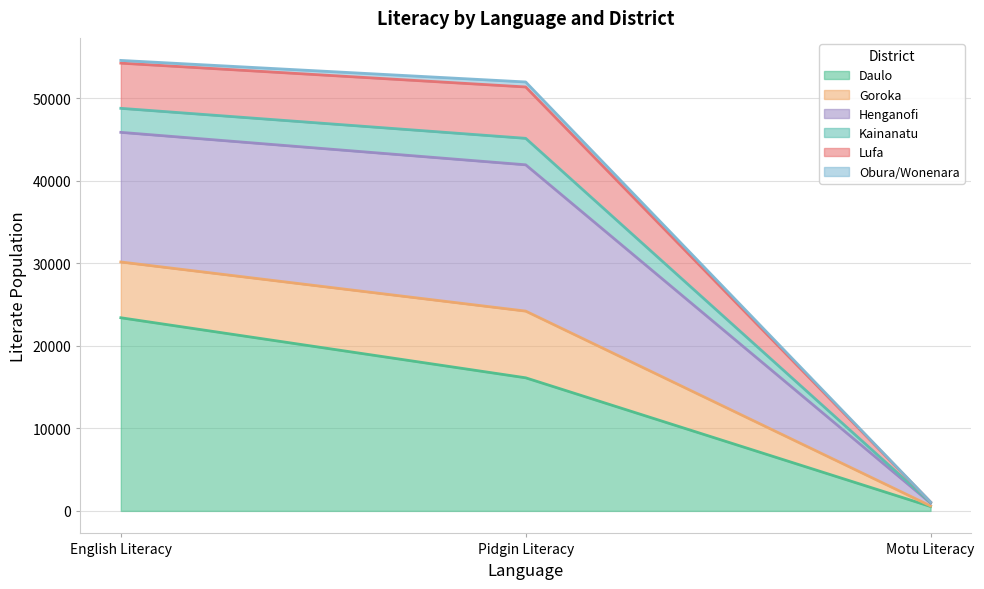

At which label does Daulo reach its peak?

English Literacy